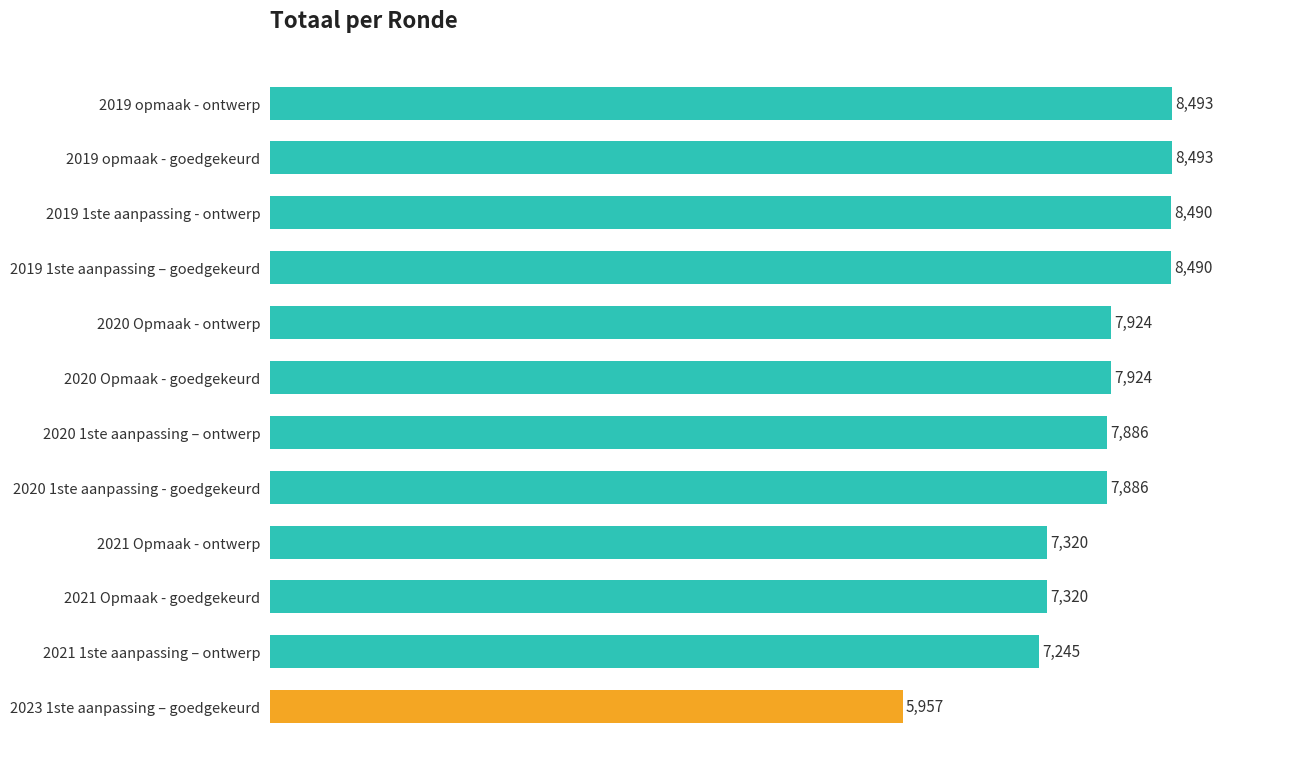

At which label is the value closest to 7225?

2021 1ste aanpassing – ontwerp